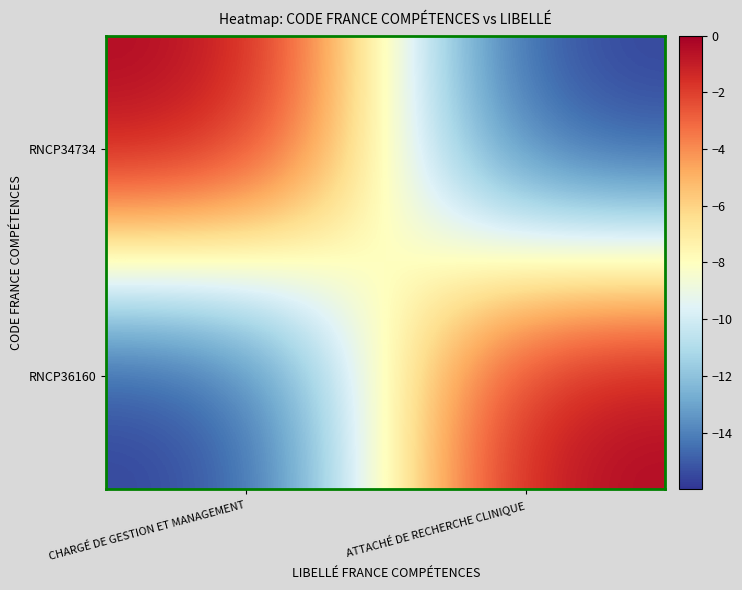

Which series has the largest total across all categories?

RNCP34734